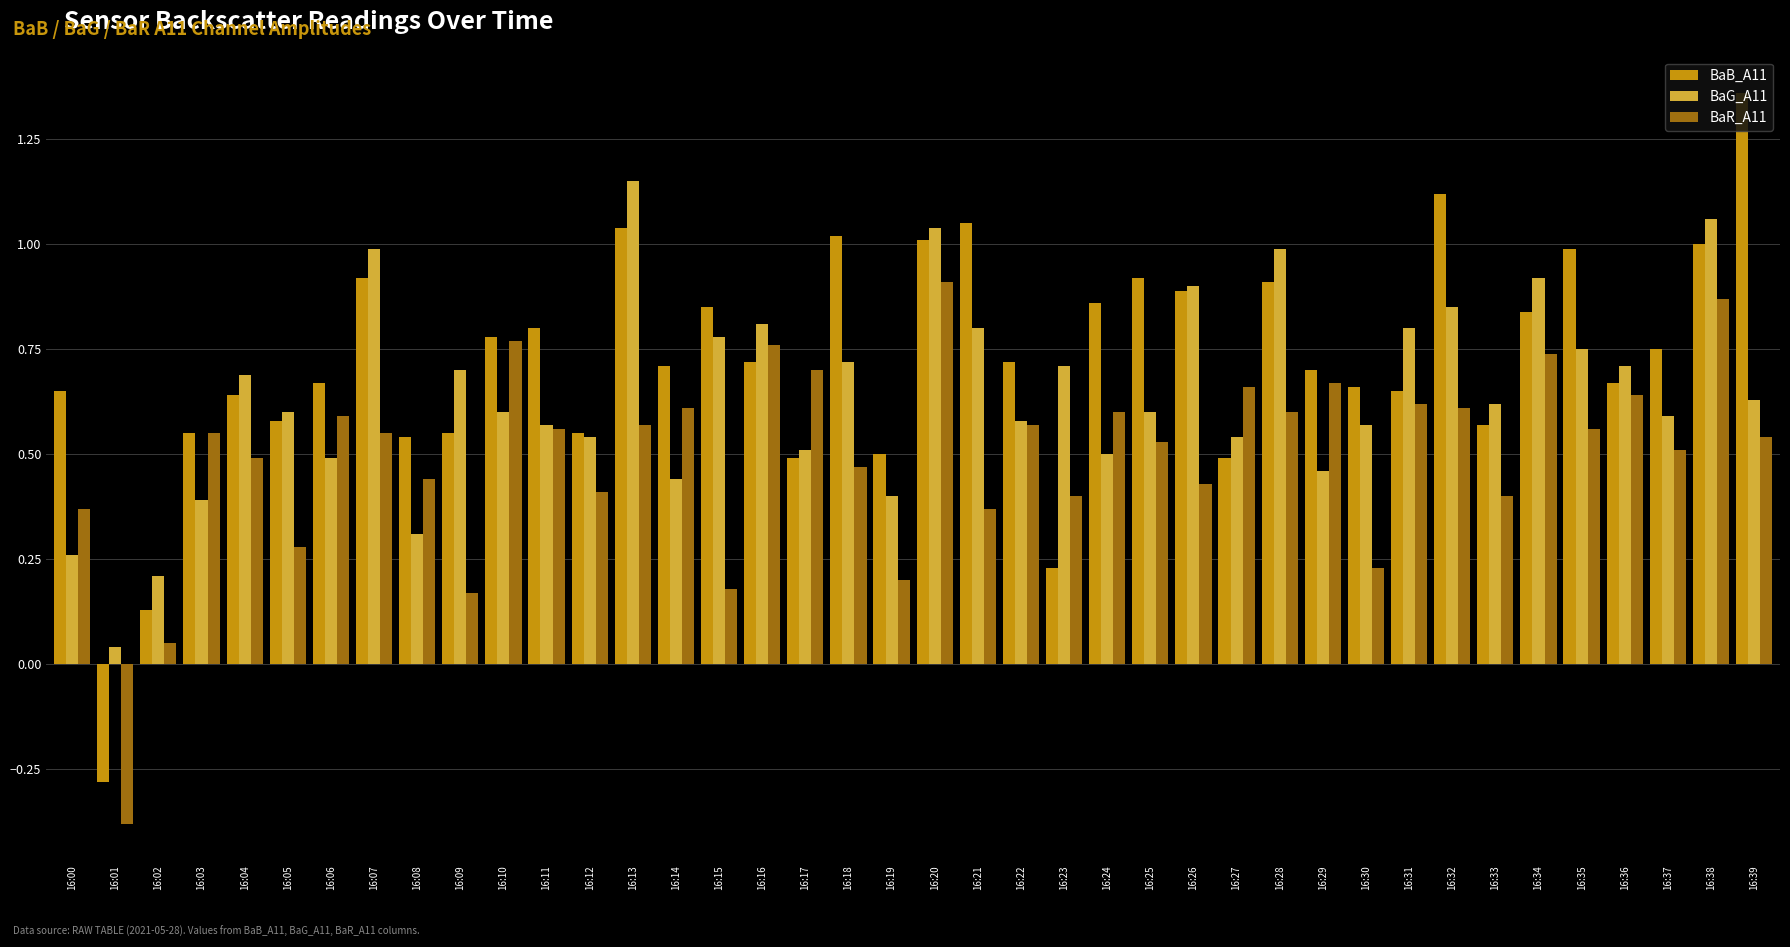

True or false: BaG_A11 has a value of 0.2 at 16:23.

False